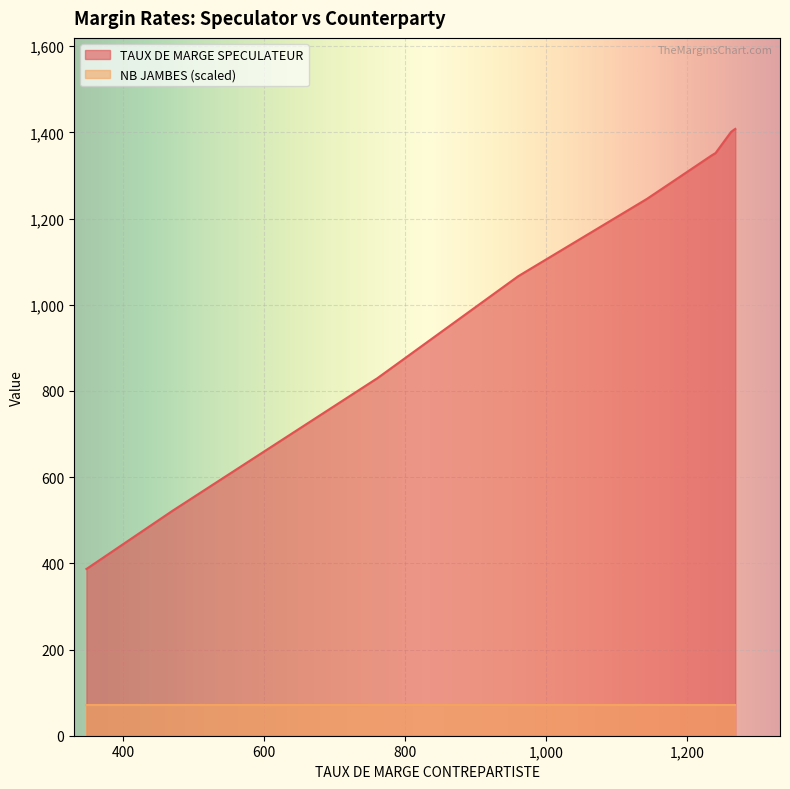

What are all the series names shown in the legend?

TAUX DE MARGE SPECULATEUR, NB JAMBES